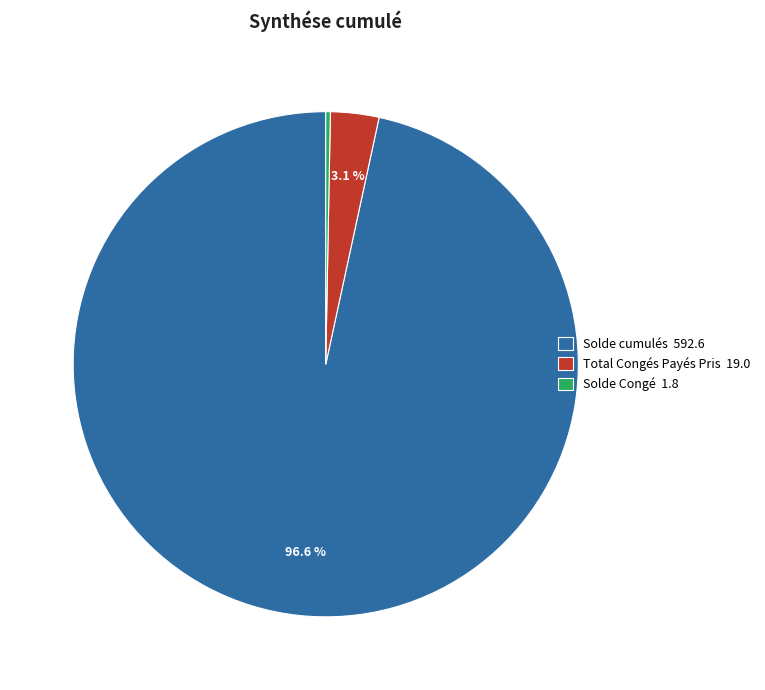

Do Solde Congé 1.8 and Solde cumulés 592.6 together represent more than half of the pie?

Yes